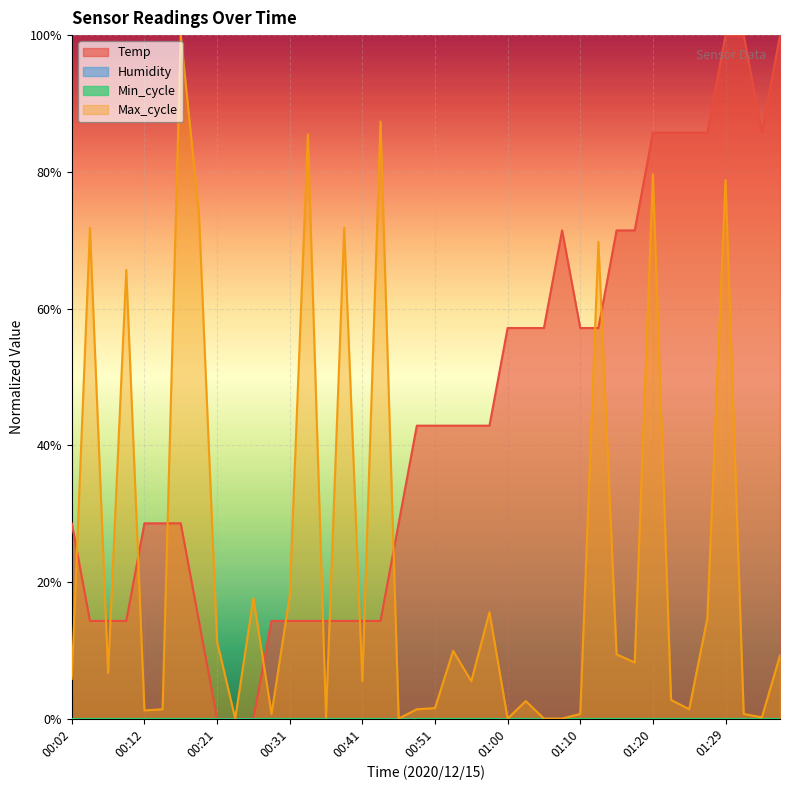

Is it true that Max_cycle equals 0.0 at 00:29?

True